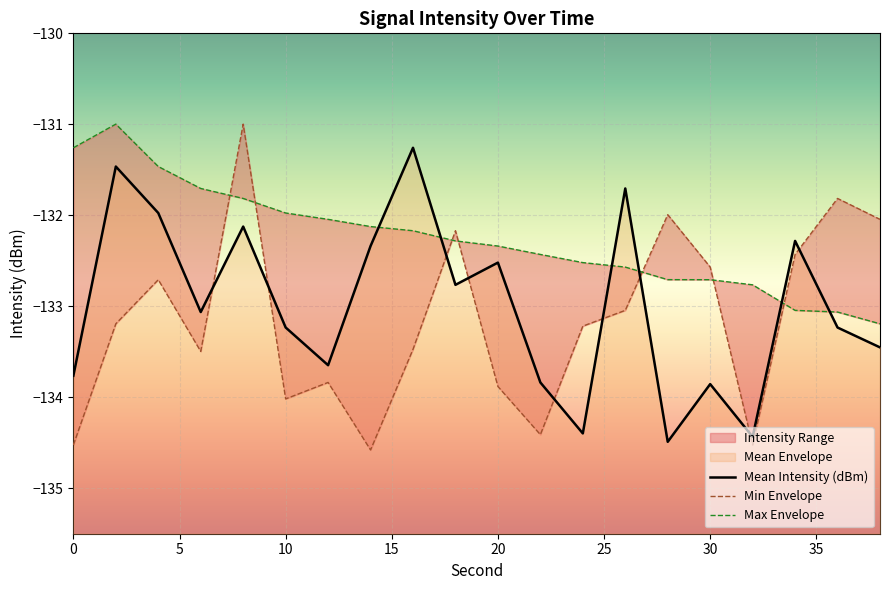

Reading left to right, what are all the values shown in this chart?

Mean Intensity (dBm): -133.8	-131.5	-132.0	-133.1	-132.1	-133.2	-133.6	-132.3	-131.3	-132.8	-132.5	-133.8	-134.4	-131.7	-134.5	-133.9	-134.4	-132.3	-133.2	-133.5
Min Envelope: -134.5	-133.2	-132.7	-133.5	-131.0	-134.0	-133.8	-134.6	-133.5	-132.2	-133.9	-134.4	-133.2	-133.0	-132.0	-132.6	-134.5	-132.4	-131.8	-132.0
Max Envelope: -131.3	-131.0	-131.5	-131.7	-131.8	-132.0	-132.0	-132.1	-132.2	-132.3	-132.3	-132.4	-132.5	-132.6	-132.7	-132.7	-132.8	-133.0	-133.1	-133.2